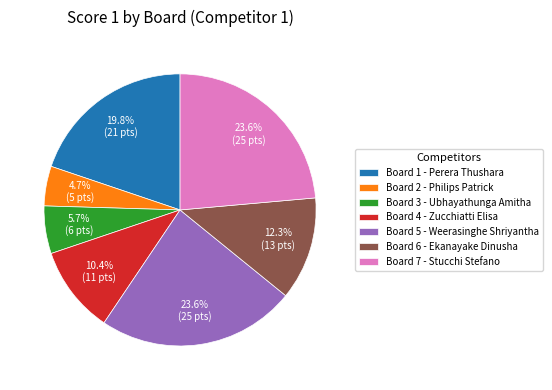

How many slices are in this pie chart?

7